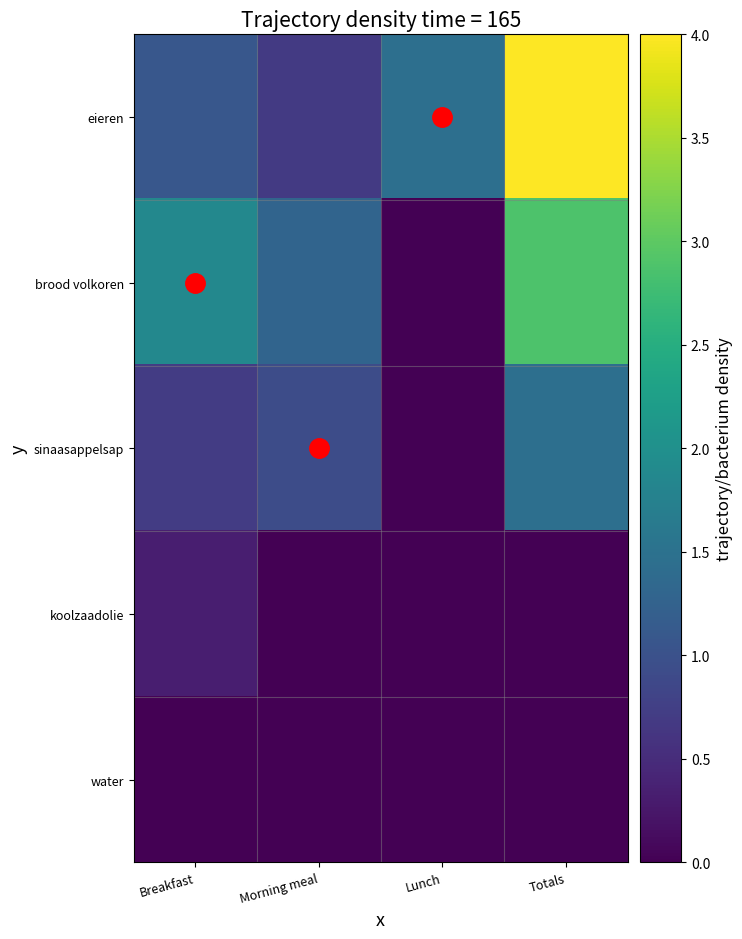

Between Lunch and Totals, which series saw the biggest shift?

brood volkoren